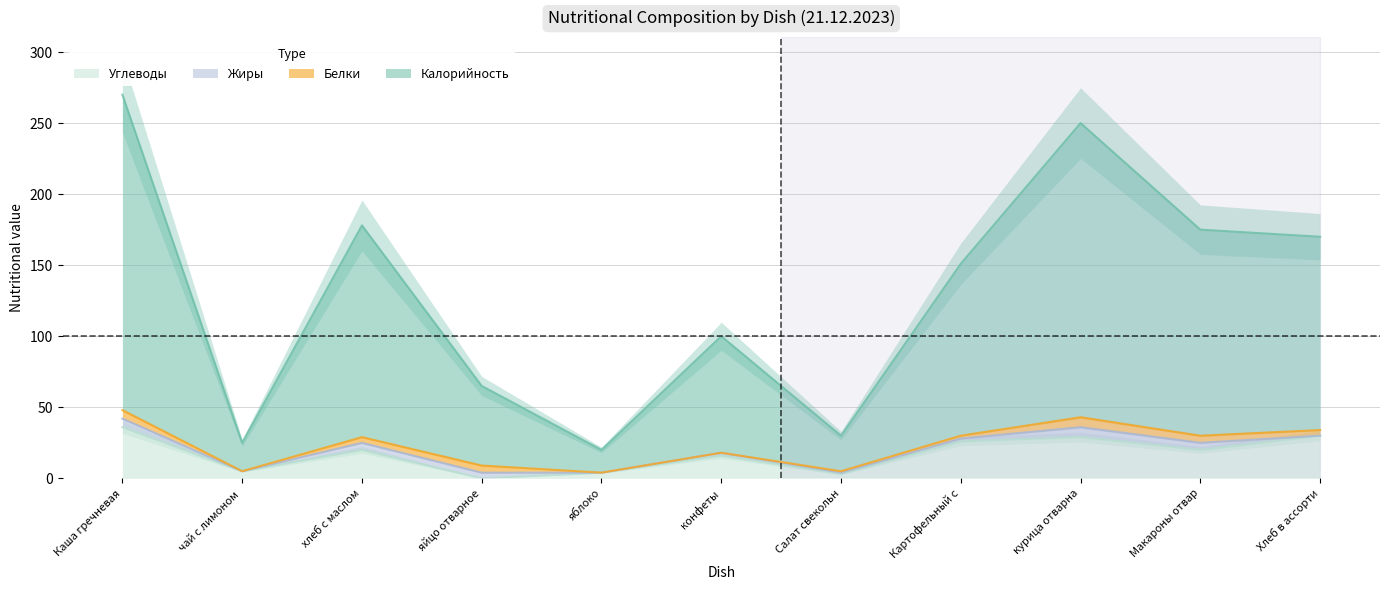

What is the label of the 3rd point from the left?

хлеб с маслом